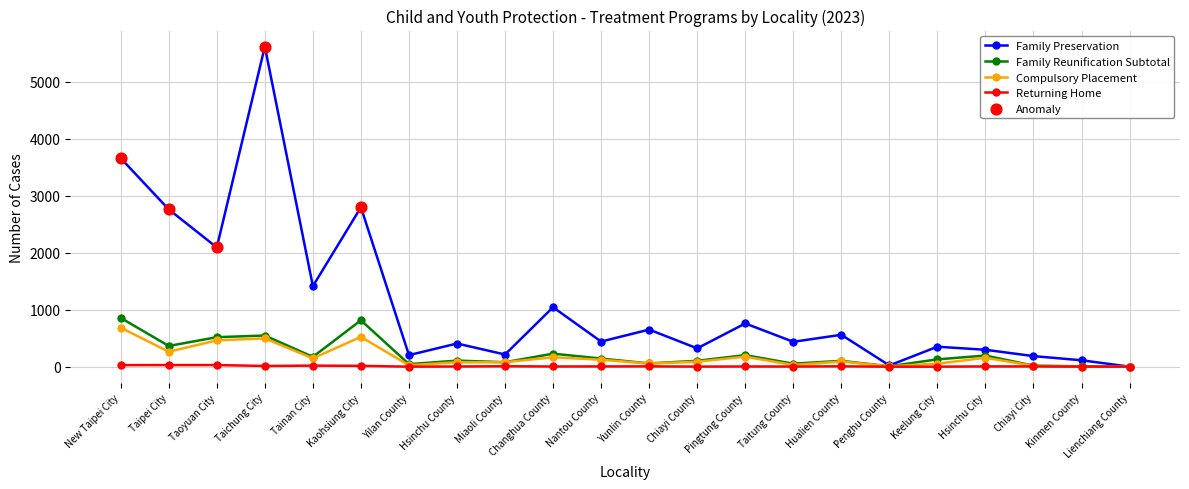

Which series has the widest spread of values?

Family Preservation